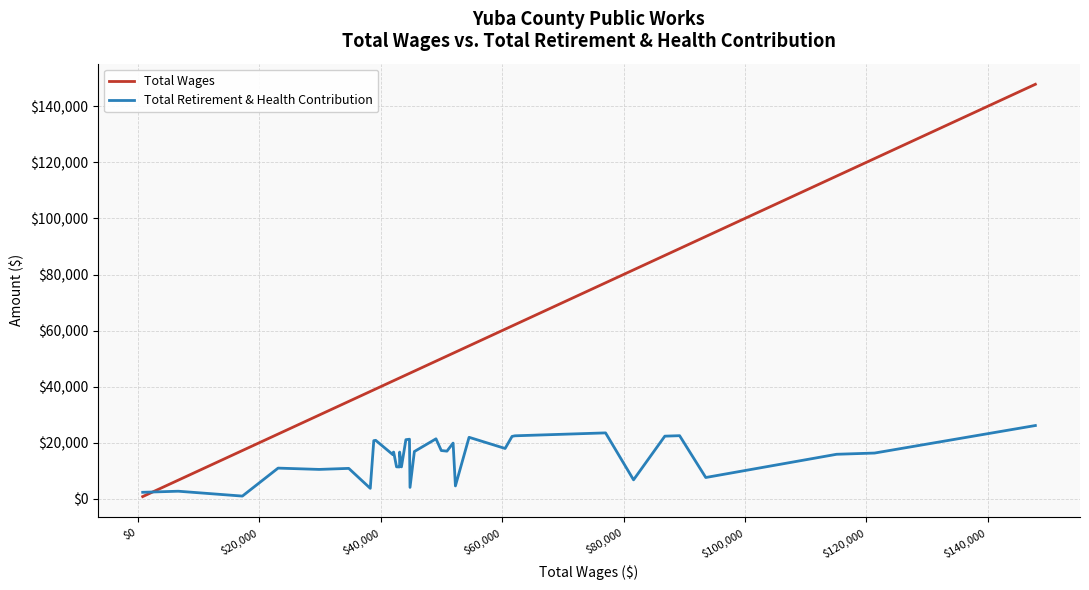

List the series in order of their peak value, highest first.

Total Wages, Total Retirement & Health Contribution